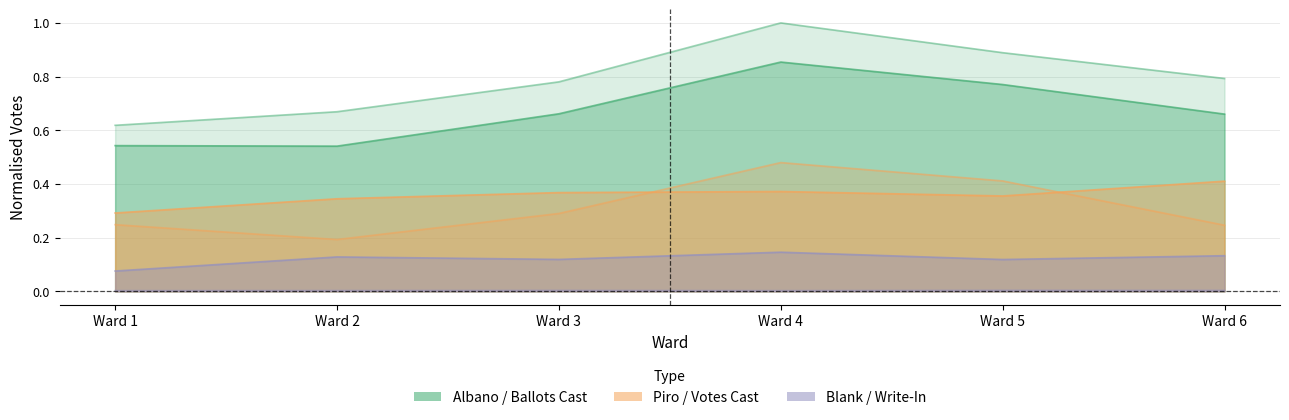

Where is the first local minimum for Vincent J. Piro Democratic?

Ward 2